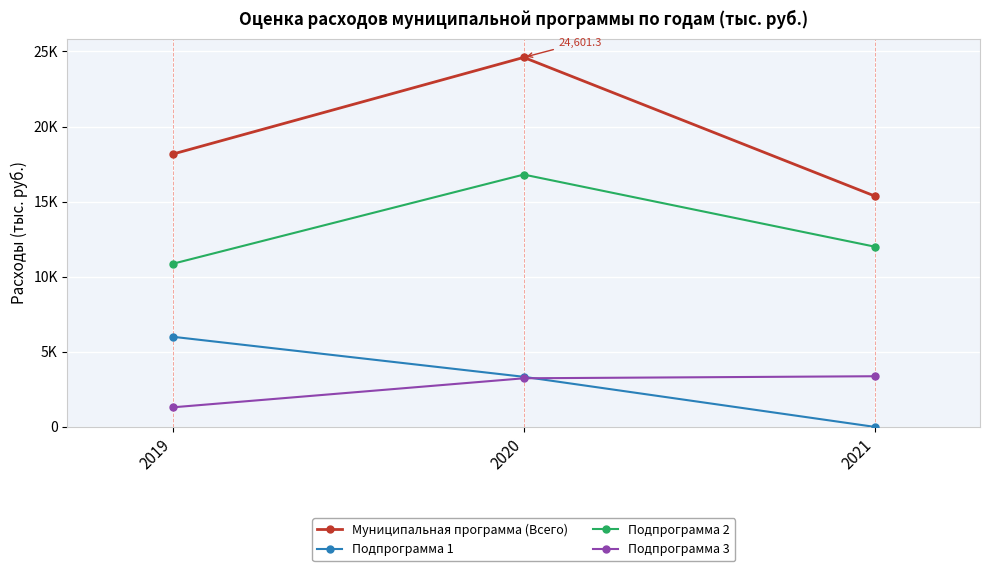

What are all the series names shown in the legend?

Муниципальная программа (Всего), Подпрограмма 1, Подпрограмма 2, Подпрограмма 3